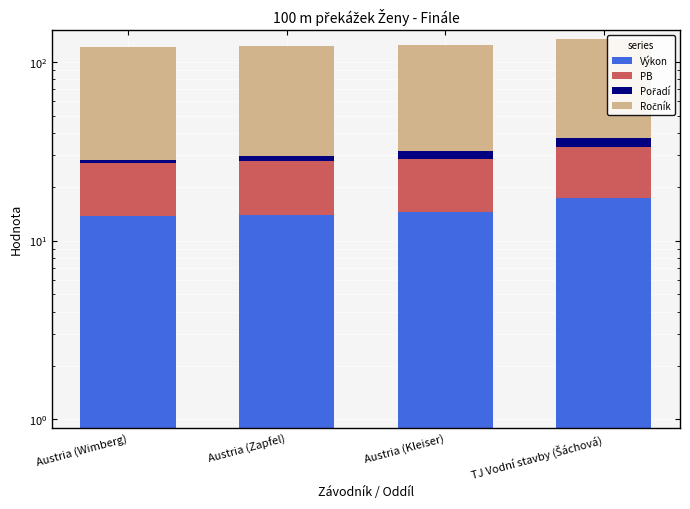

What is the total value across all series at TJ Vodní stavby (Šáchová)?

134.3